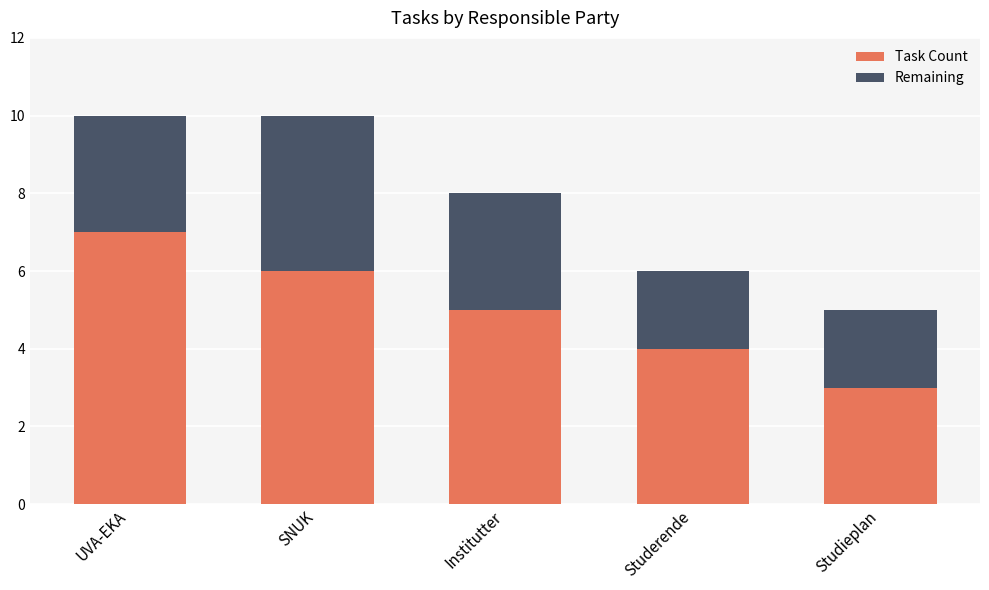

True or false: Task Count has a value of 9 at UVA-EKA.

False